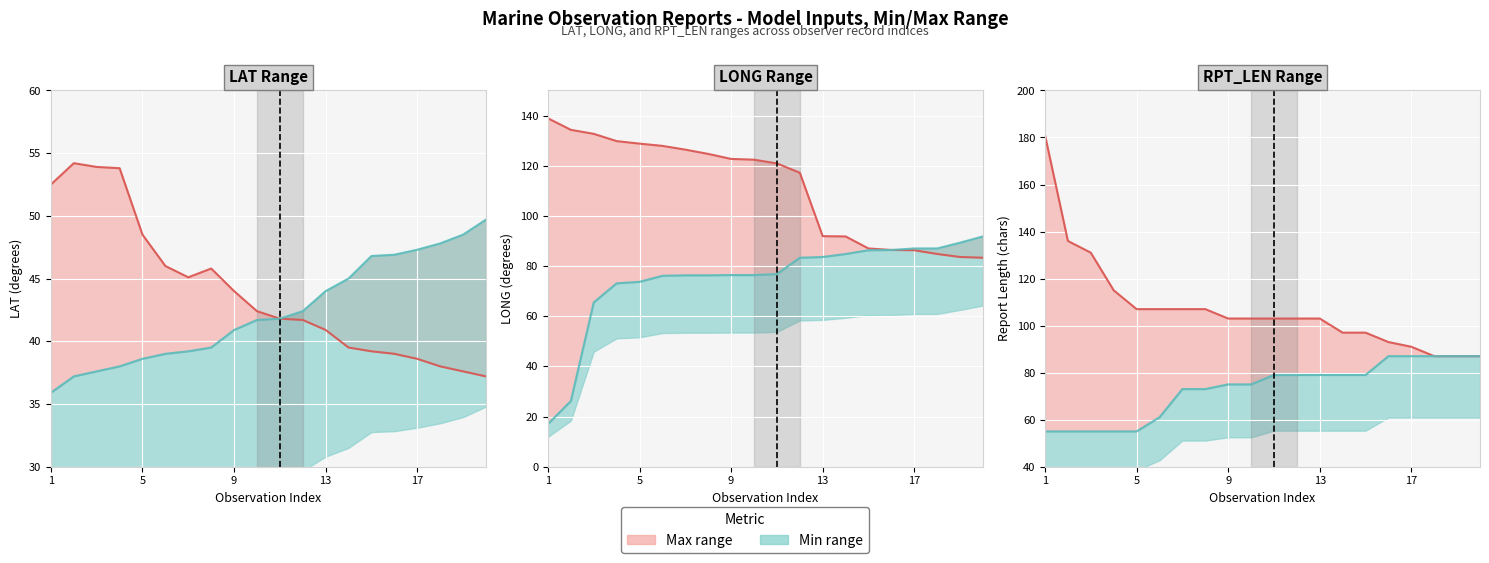

True or false: Min values and Max values intersect in this chart.

False